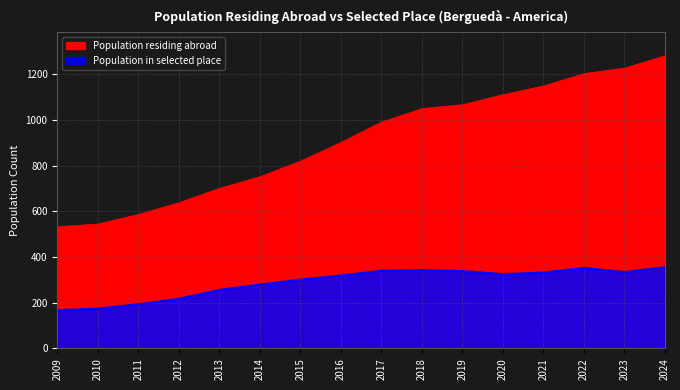

Which series changed the most between 2012 and 2022?

Population residing abroad